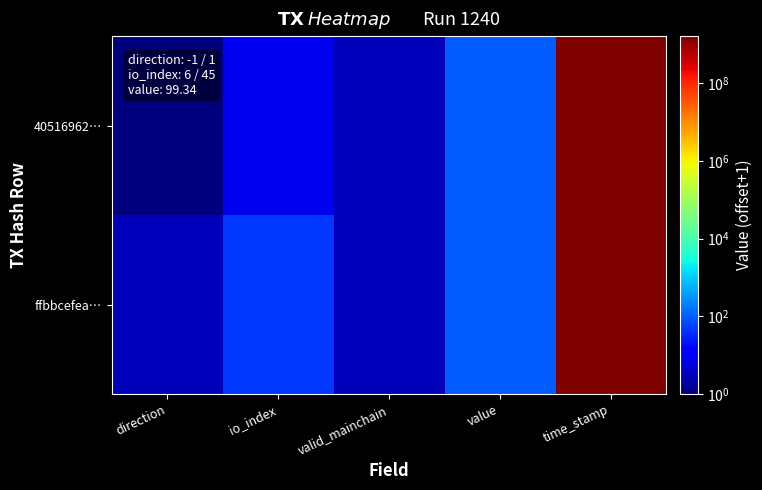

How many distinct data groups are displayed?

2